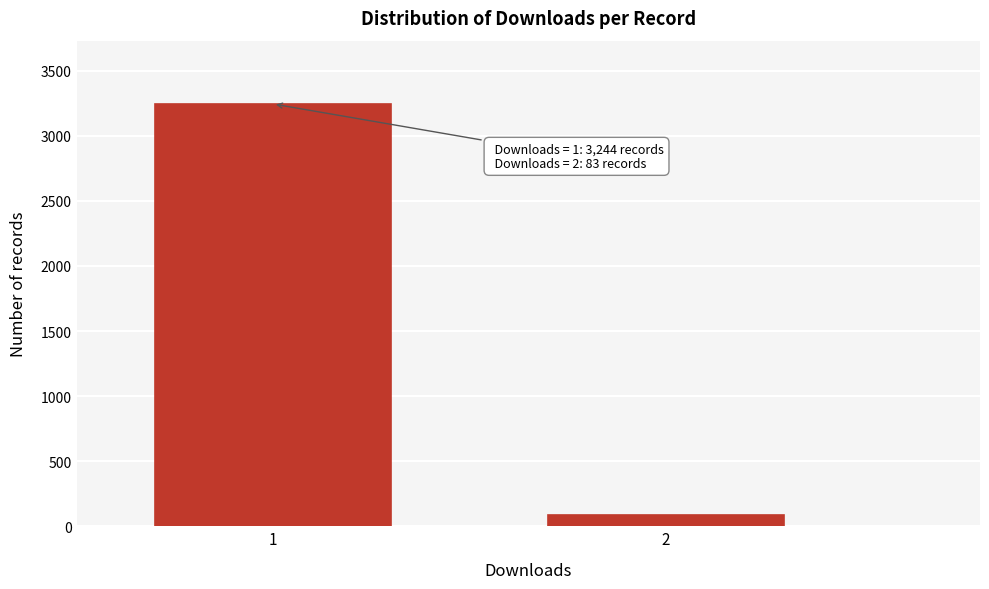

Reading left to right, list all the values displayed in this chart.

1=3244	2=83